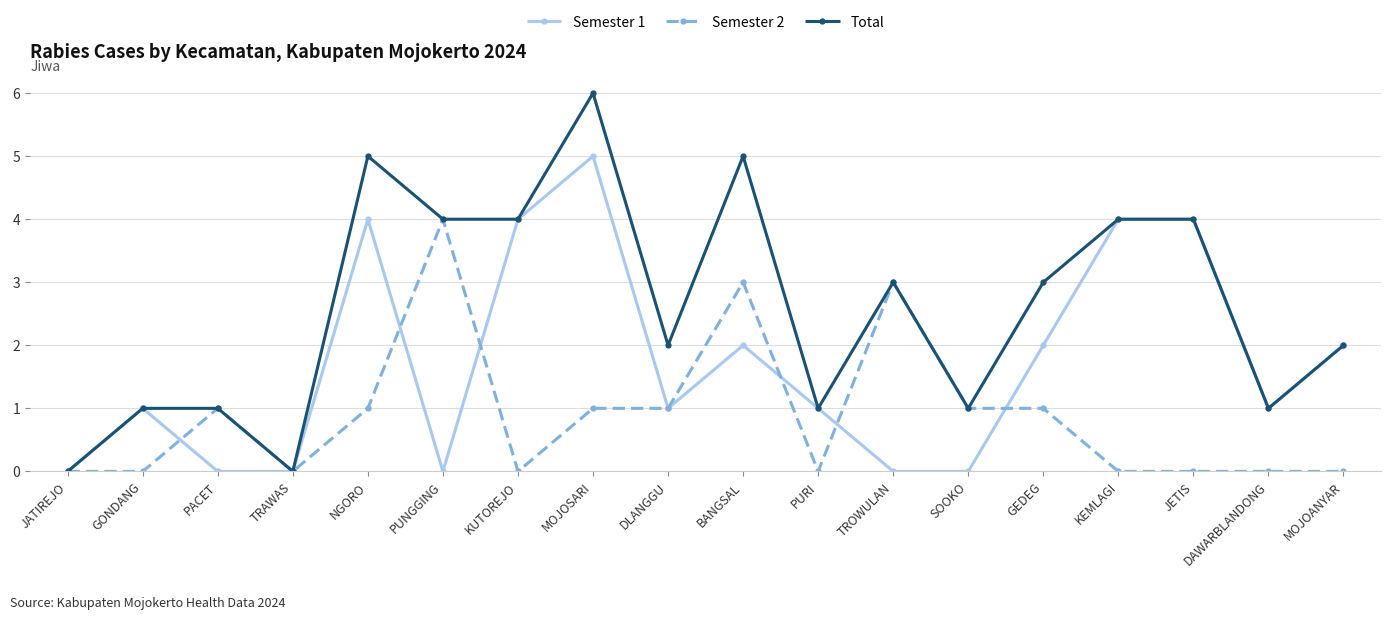

List the series in order of their peak value, lowest first.

Semester 2, Semester 1, Total